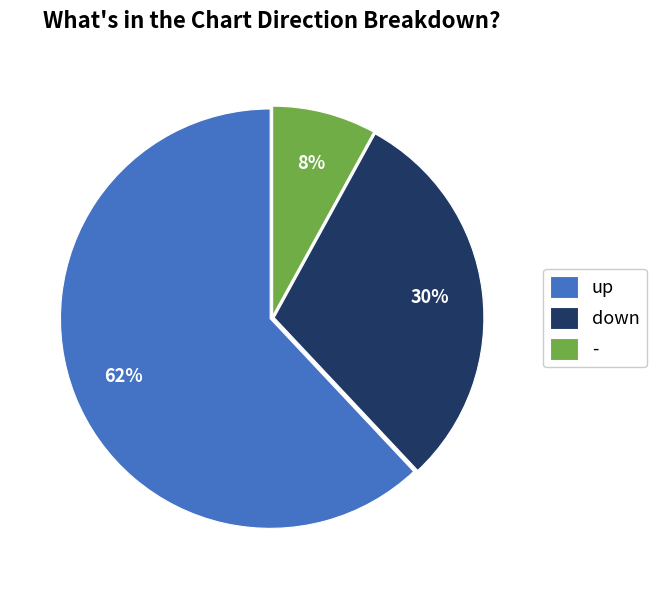

Count the number of slices in the pie.

3